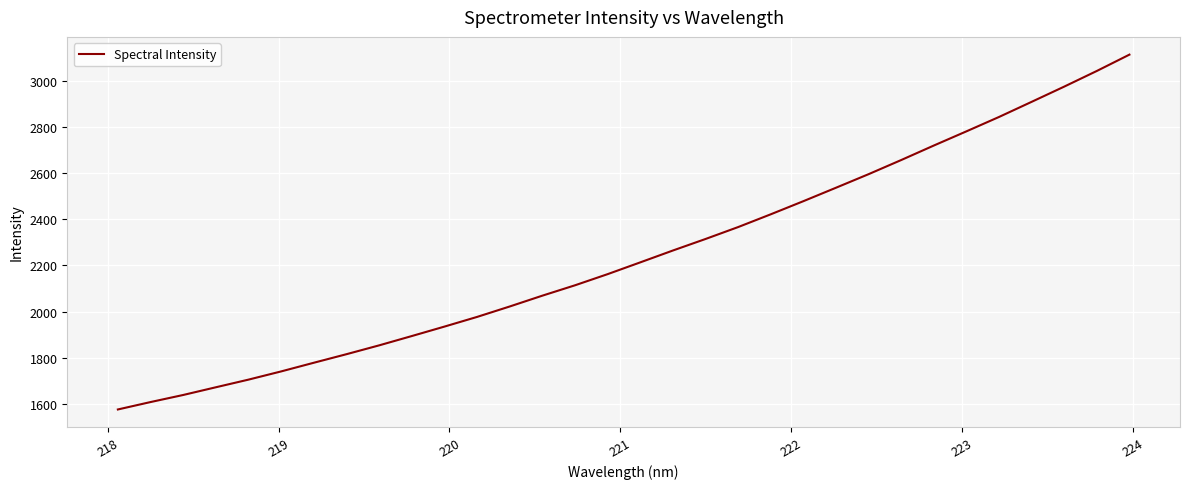

What is the smallest value displayed?

1575.9